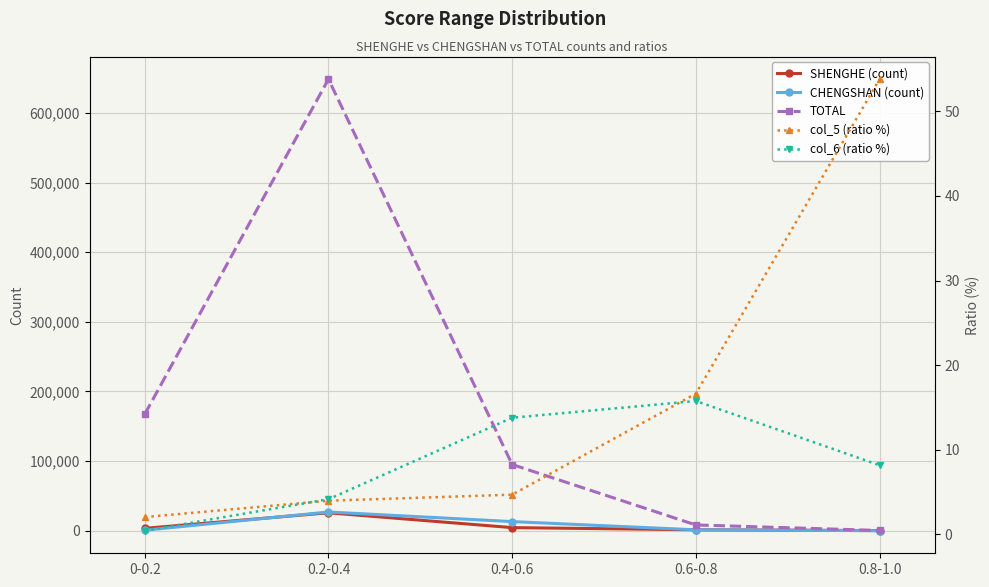

Rank the series at 0.8-1.0 from lowest to highest value.

col_6 (ratio %), CHENGSHAN (count), col_5 (ratio %), SHENGHE (count), TOTAL